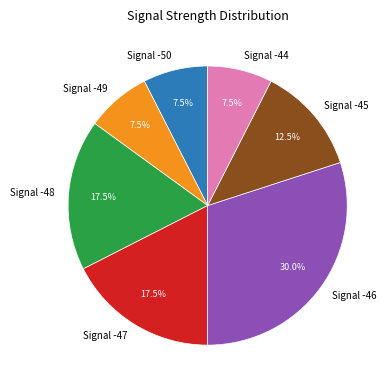

How many slices are in this pie chart?

7